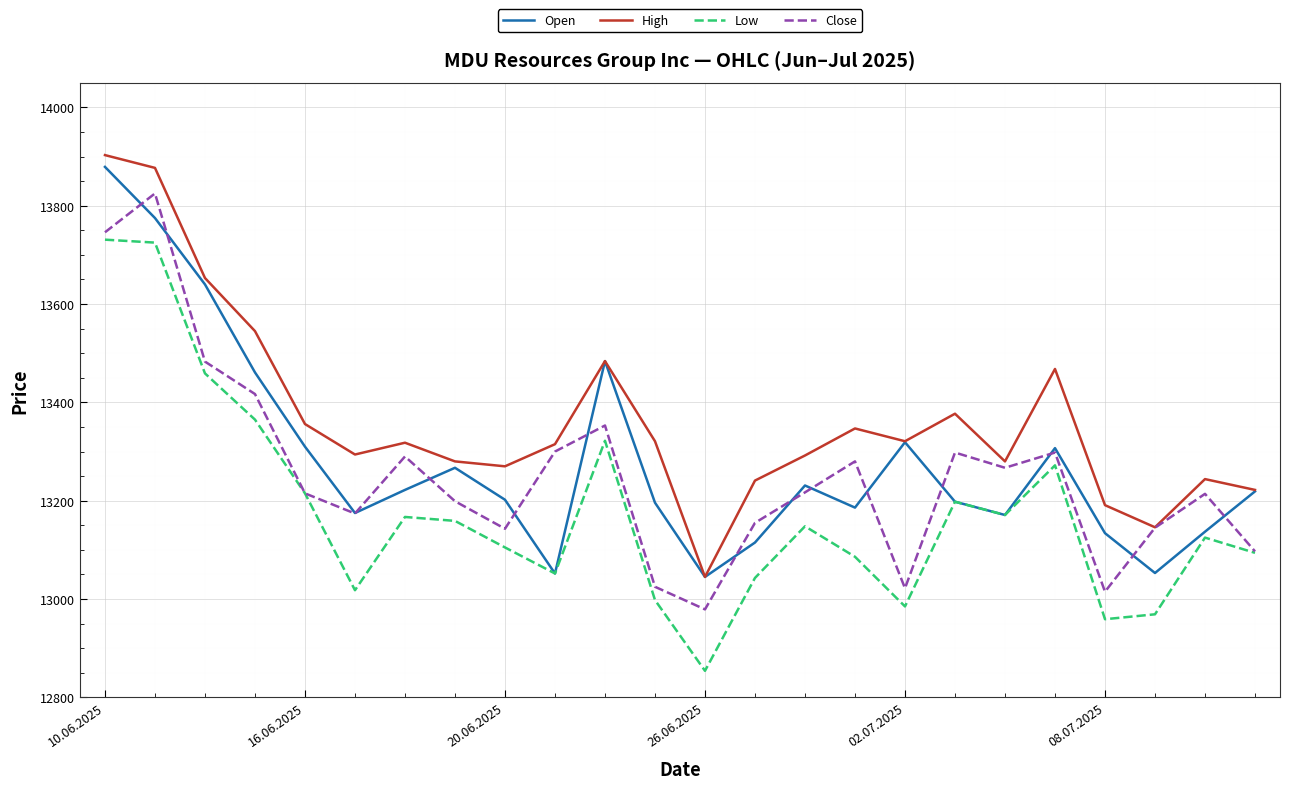

What is the smallest value displayed?

12854